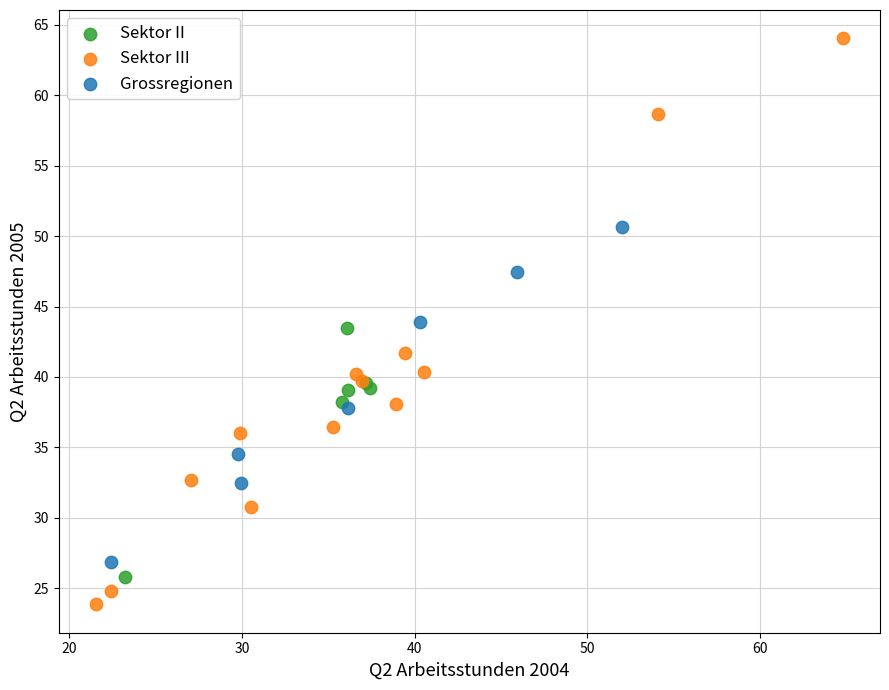

Which series has the widest spread of Y values?

Sektor III